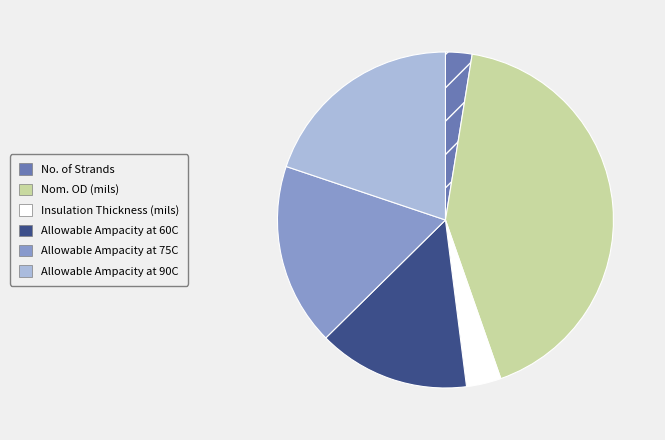

Do No. of Strands and Allowable Ampacity at 60C together represent more than half of the pie?

No